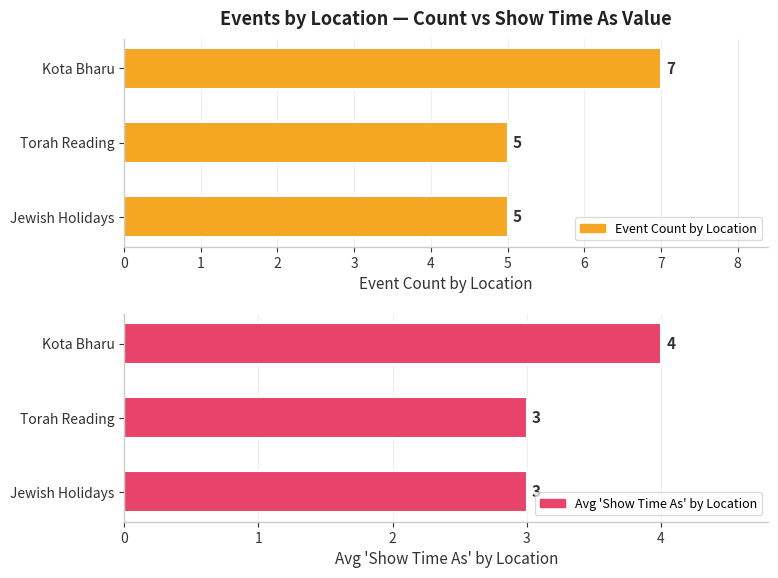

What is the difference between the Event Count by Location values at Jewish Holidays and Kota Bharu?

2